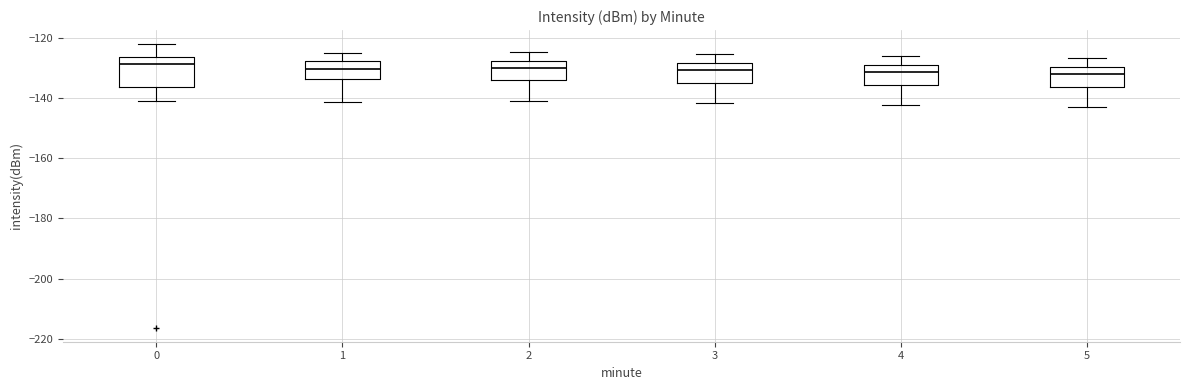

Reading left to right, read every box against the y-axis: the position of its median line, the range the box covers, and the ends of its whiskers. The values are not printed on the chart, so give them approximately, as read against the axis.

0: median -128, box -136 to -126, whiskers -140 to -122
1: median -130, box -134 to -128, whiskers -142 to -124
2: median -130, box -134 to -128, whiskers -140 to -124
3: median -130, box -134 to -128, whiskers -142 to -126
4: median -132, box -136 to -128, whiskers -142 to -126
5: median -132, box -136 to -130, whiskers -144 to -126